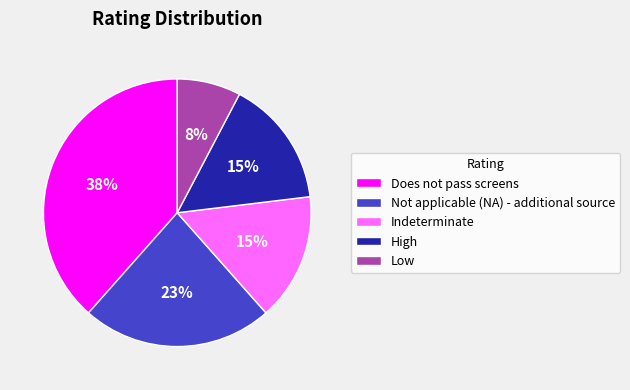

The Not applicable (NA) - additional source slice represents 36% of the pie. True or false?

False